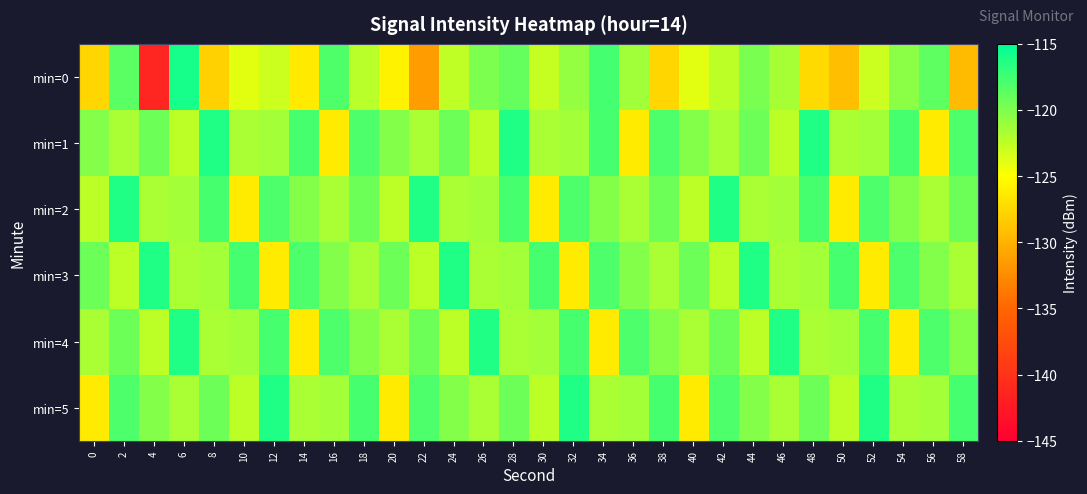

Which series has the largest range (max minus min)?

min=0